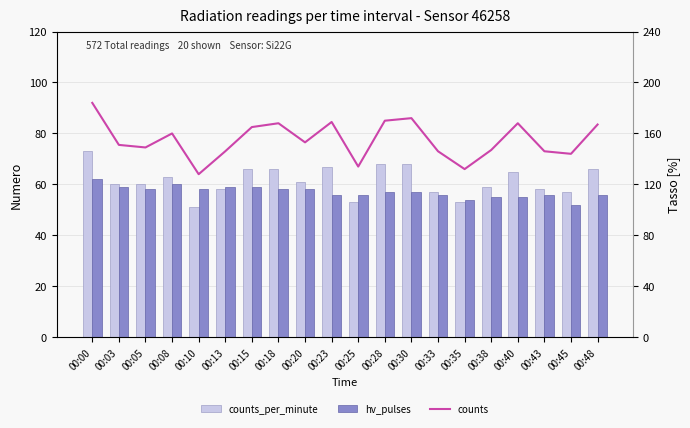

What is the difference between the second highest and minimum values in the counts series?

44